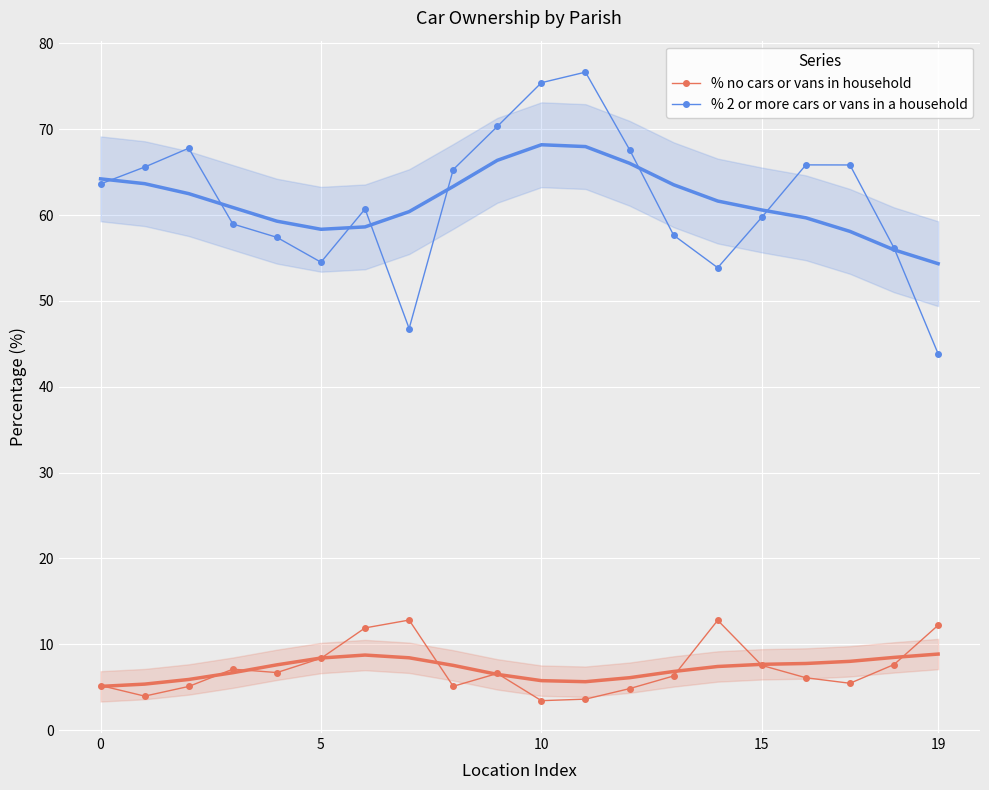

The % no cars or vans in household series shows 12.2 at 19. True or false?

True